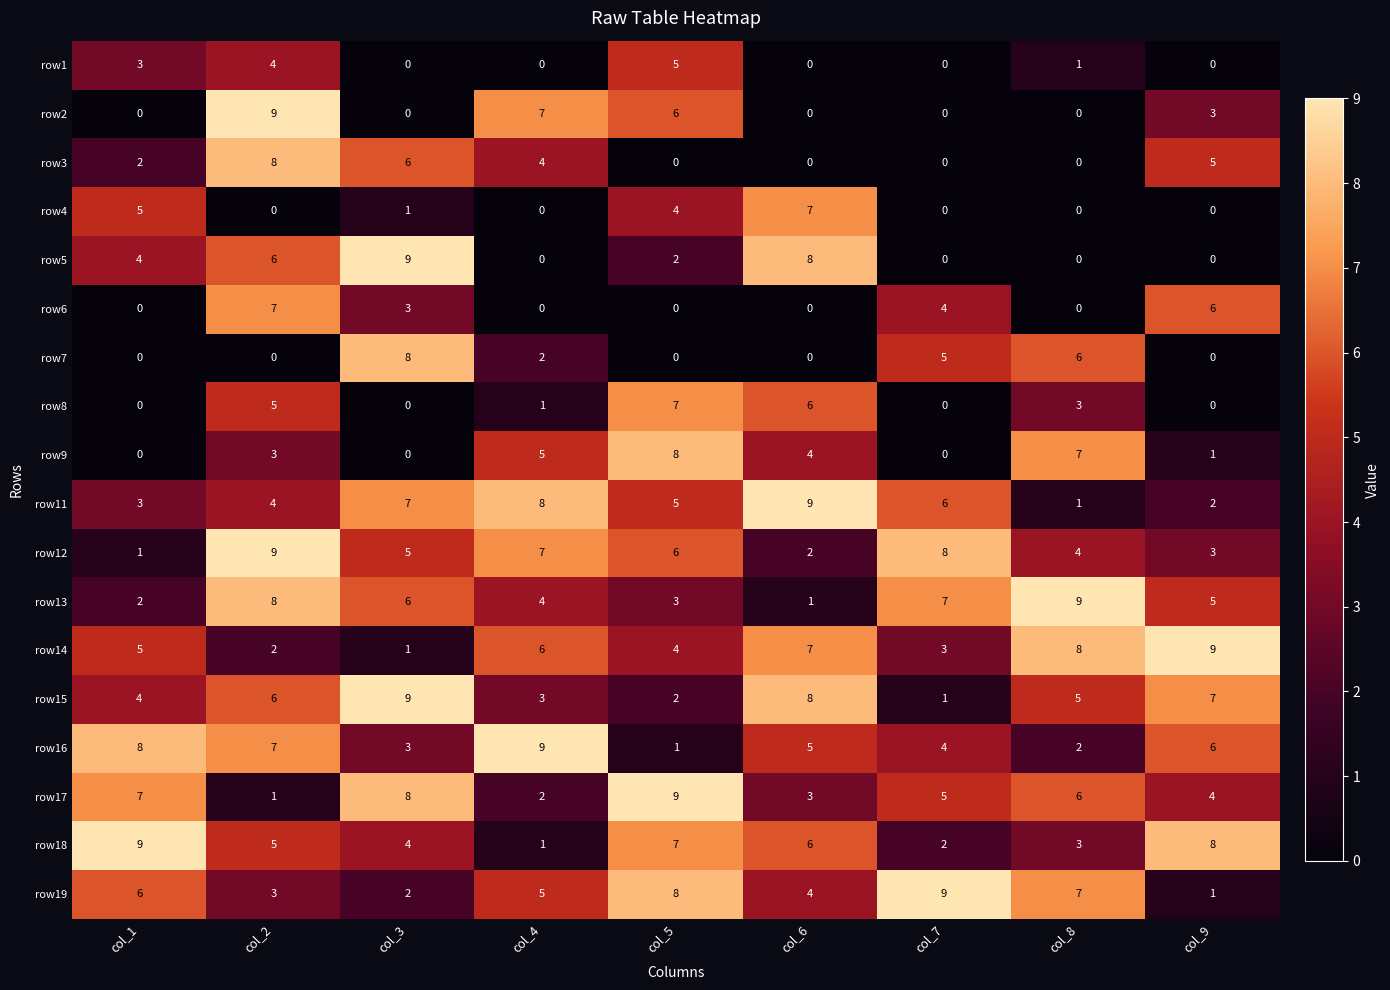

True or false: row9 has a value of 6 at col_6.

False